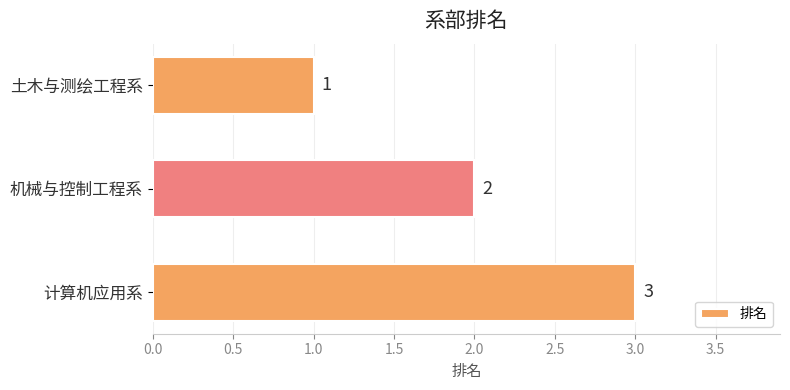

How many distinct data groups are displayed?

1